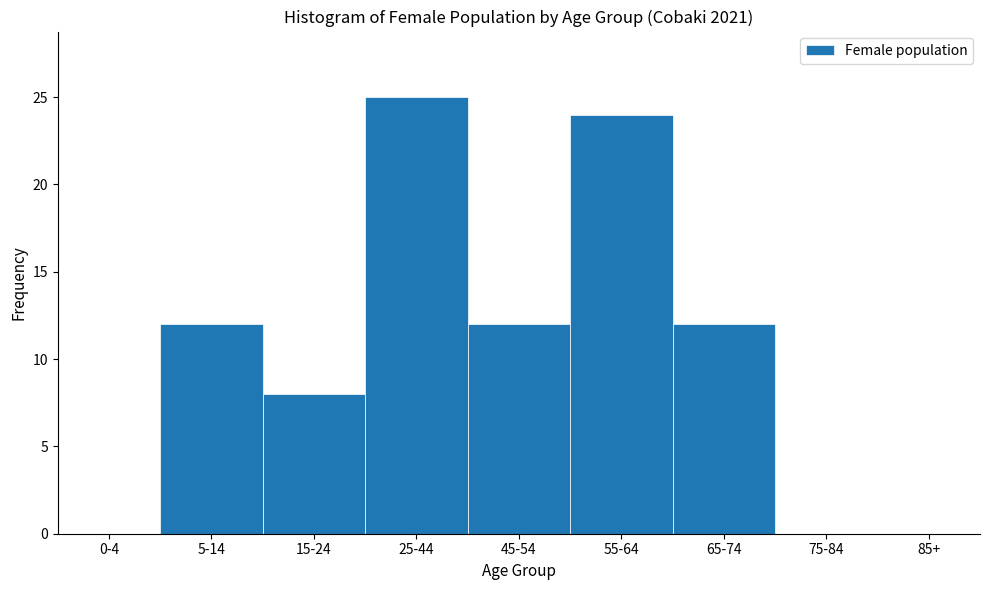

Reading right to left, what are all the values shown in this chart?

85+=0	75-84=0	65-74=12	55-64=24	45-54=12	25-44=25	15-24=8	5-14=12	0-4=0